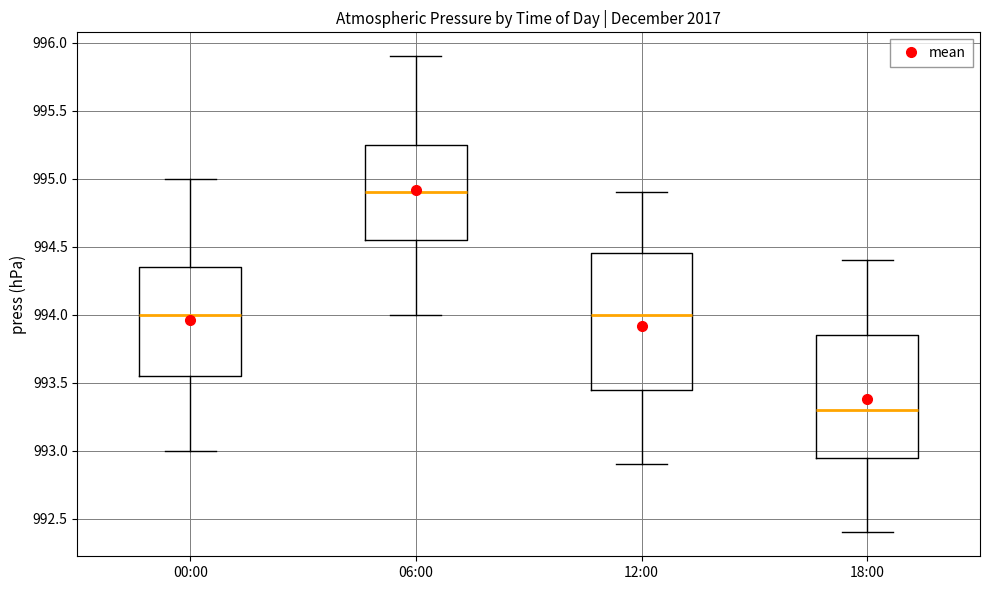

Reading left to right, read every box against the y-axis: the position of its median line, the range the box covers, and the ends of its whiskers. The values are not printed on the chart, so give them approximately, as read against the axis.

00:00: median 994.00, box 993.55 to 994.35, whiskers 993.00 to 995.00
06:00: median 994.90, box 994.55 to 995.25, whiskers 994.00 to 995.90
12:00: median 994.00, box 993.45 to 994.45, whiskers 992.90 to 994.90
18:00: median 993.30, box 992.95 to 993.85, whiskers 992.40 to 994.40